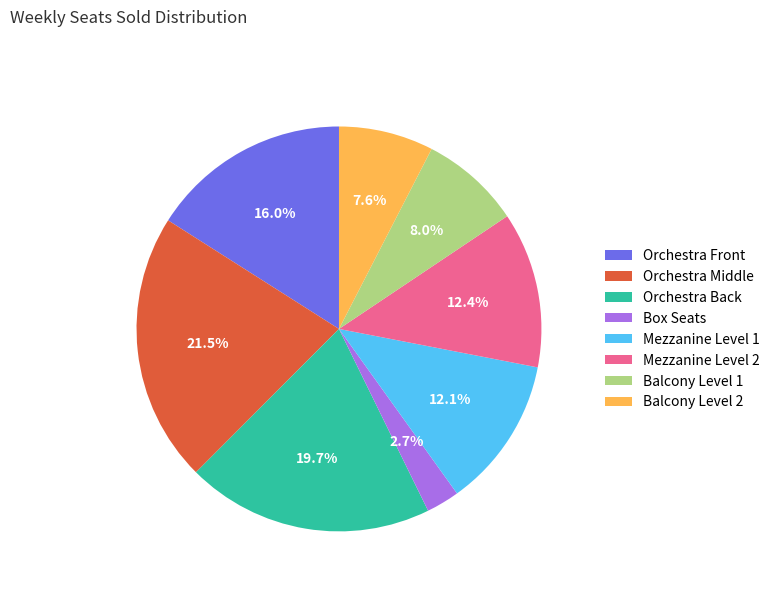

To the nearest percent, what is the average slice percentage?

12%